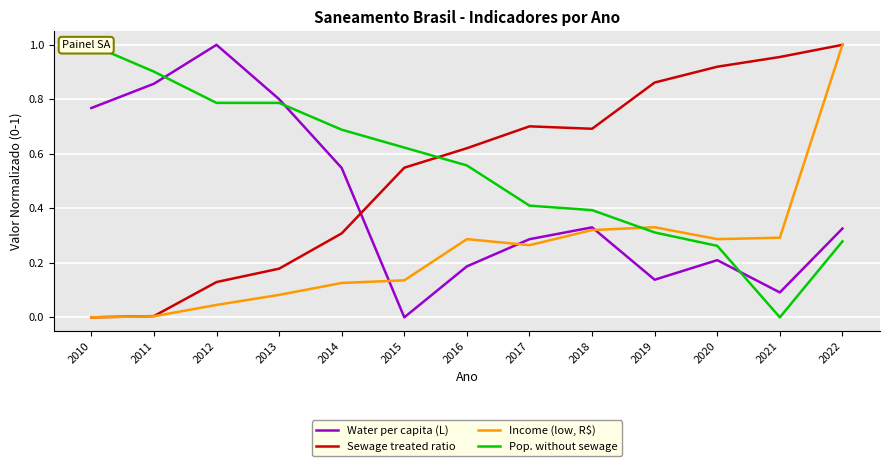

True or false: Income (low, R$) has a value of 0.2 at 2019.

False